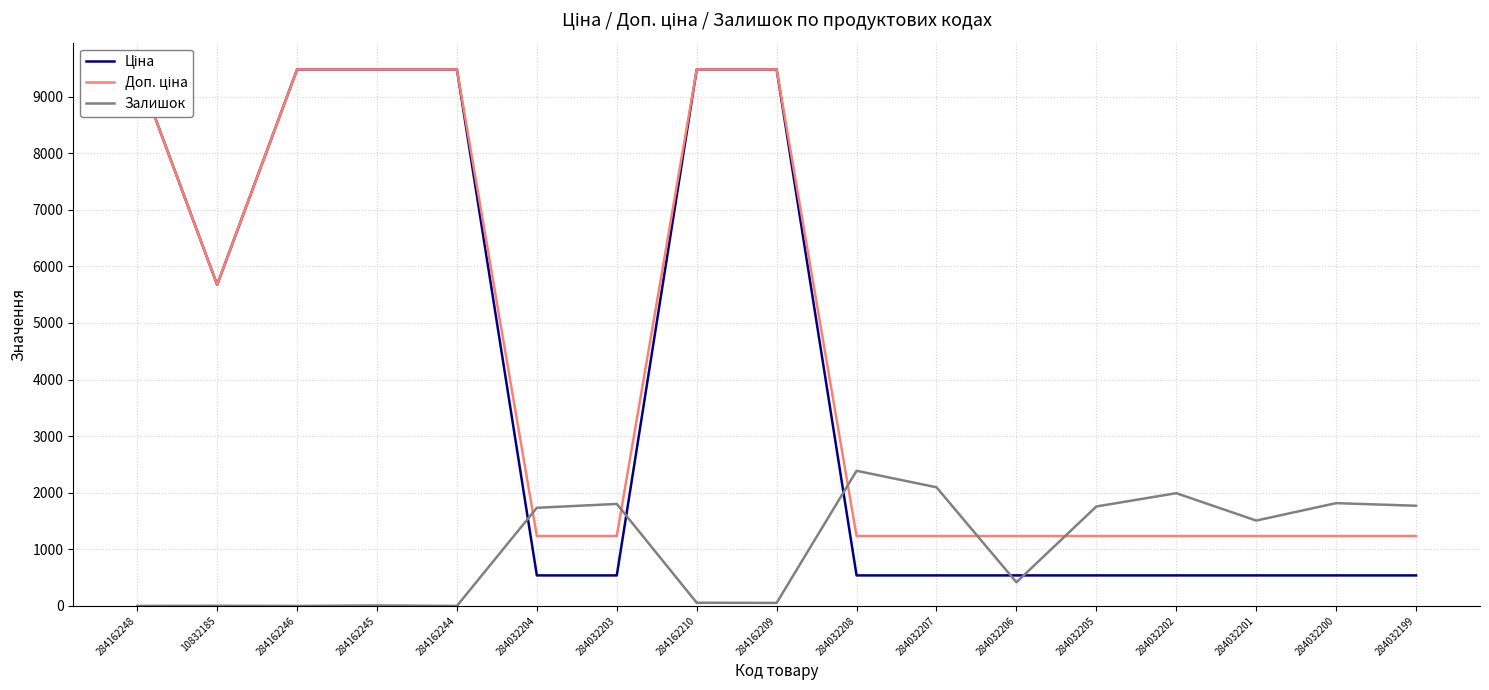

List the series in order of their peak value, lowest first.

Залишок, Ціна, Доп. ціна